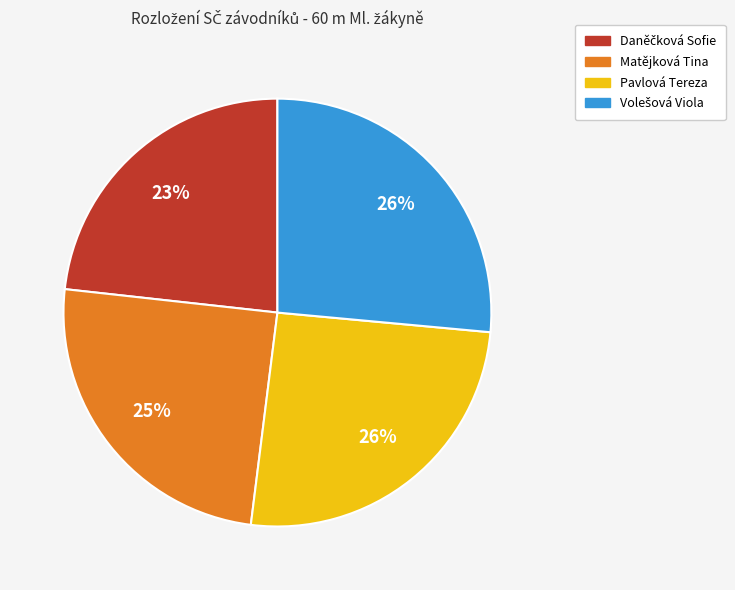

Is it true that Matějková Tina is 18% of the pie?

False